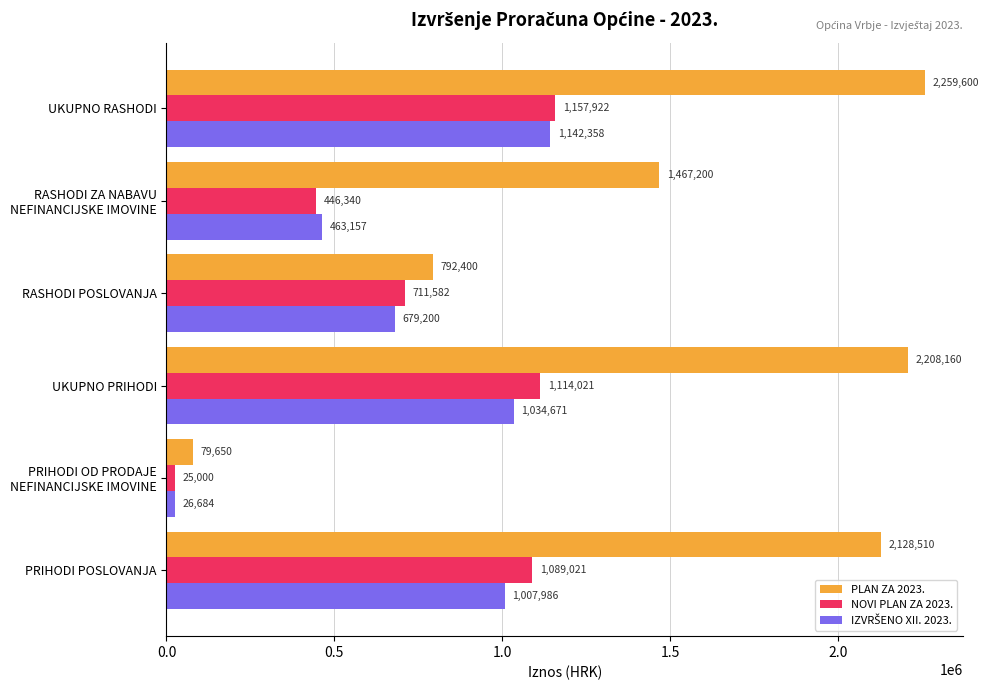

Which category has the highest value in the NOVI PLAN ZA 2023. series?

UKUPNO RASHODI